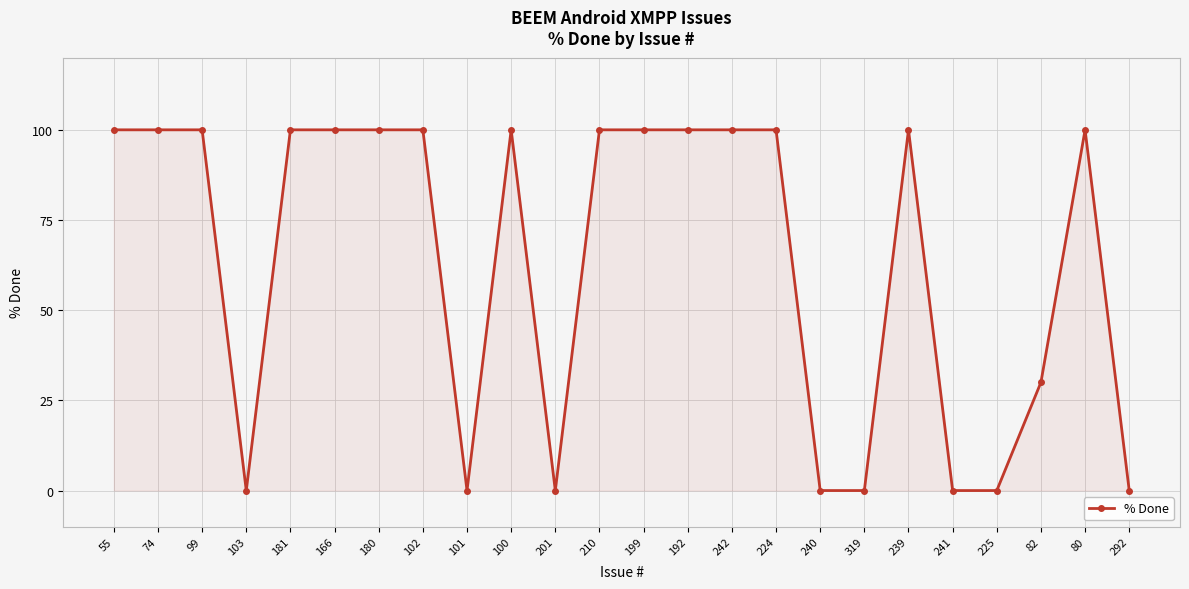

What is the average value?

64